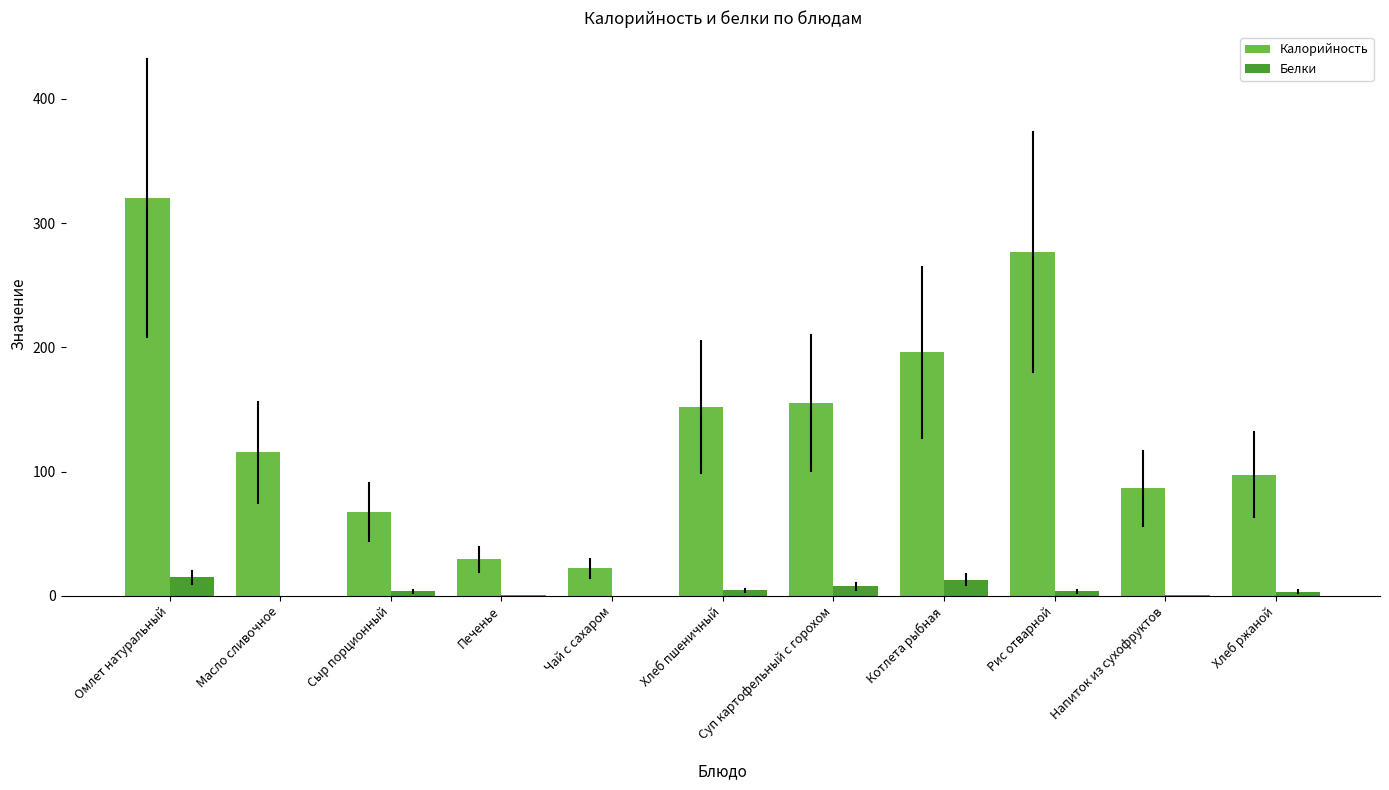

Which series has the largest total across all categories?

Калорийность